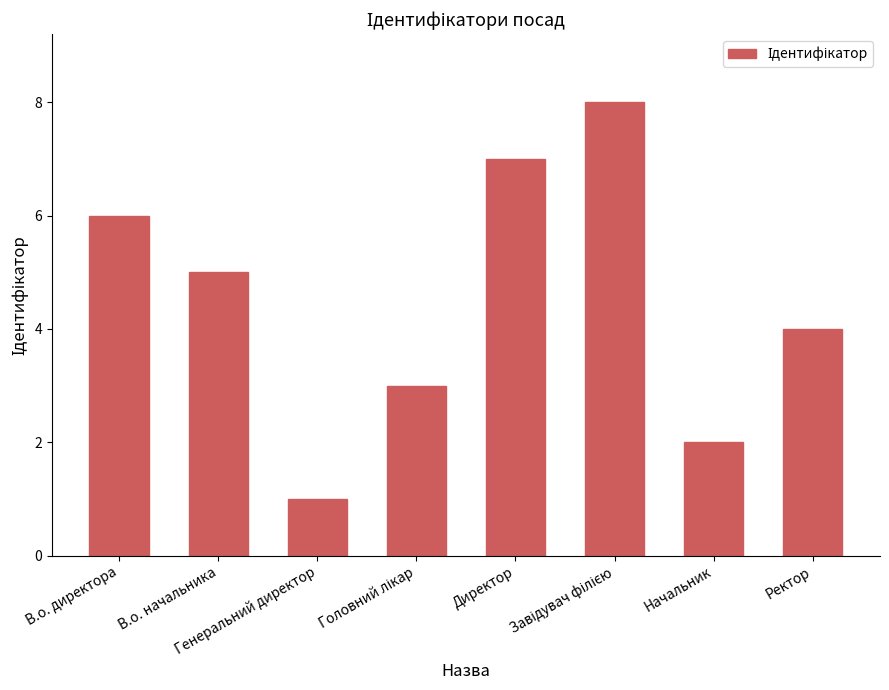

How many values are below 5?

4